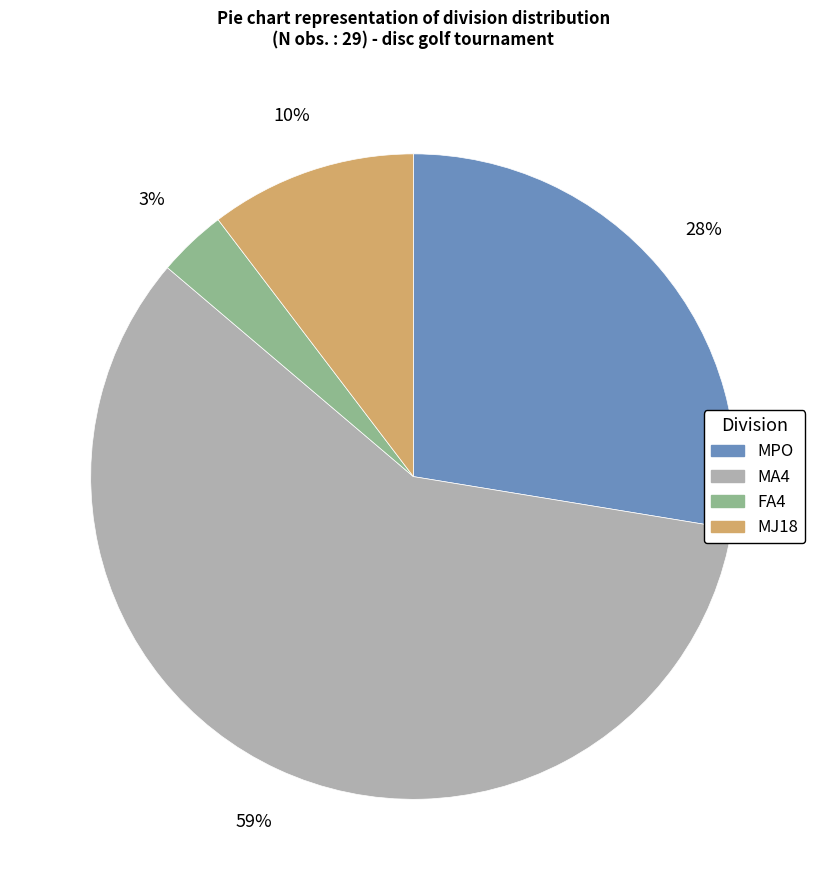

Does any single category account for the majority?

Yes